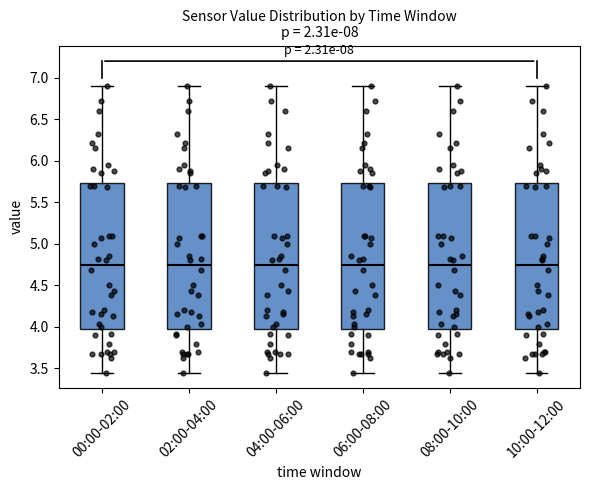

Where does the upper whisker of the box for 08:00-10:00 end on the y-axis? The values are not printed on the chart, so give them approximately, as read against the axis.

6.90